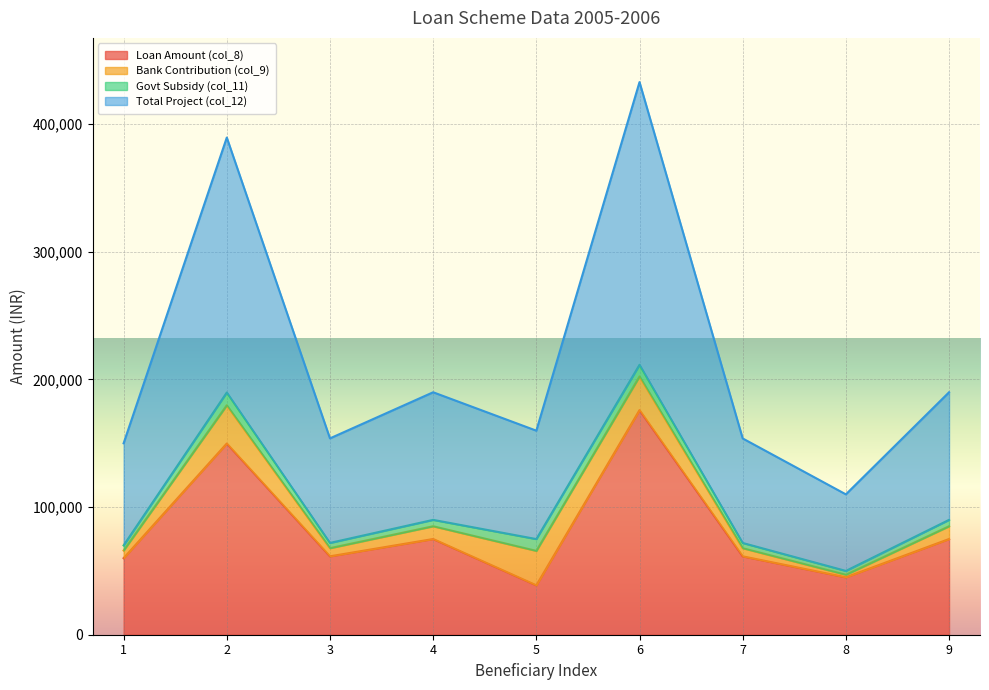

True or false: Loan Amount (col_8) has a value of 176000 at 6.

True